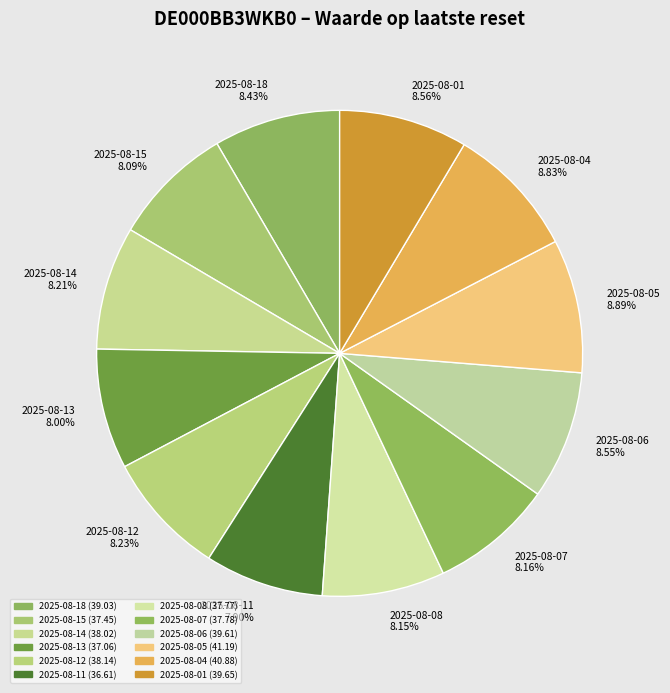

To the nearest percent, what is the combined percentage of 2025-08-18 and 2025-08-15?

17%